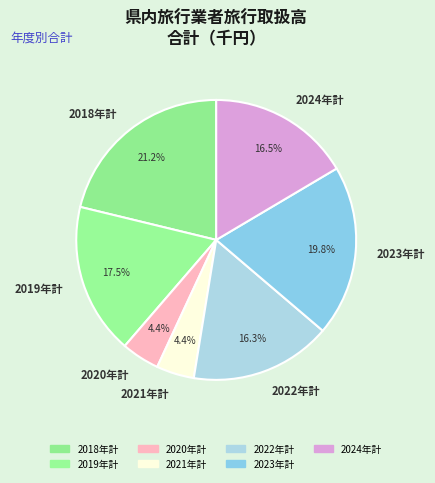

Is there a majority slice in this chart?

No